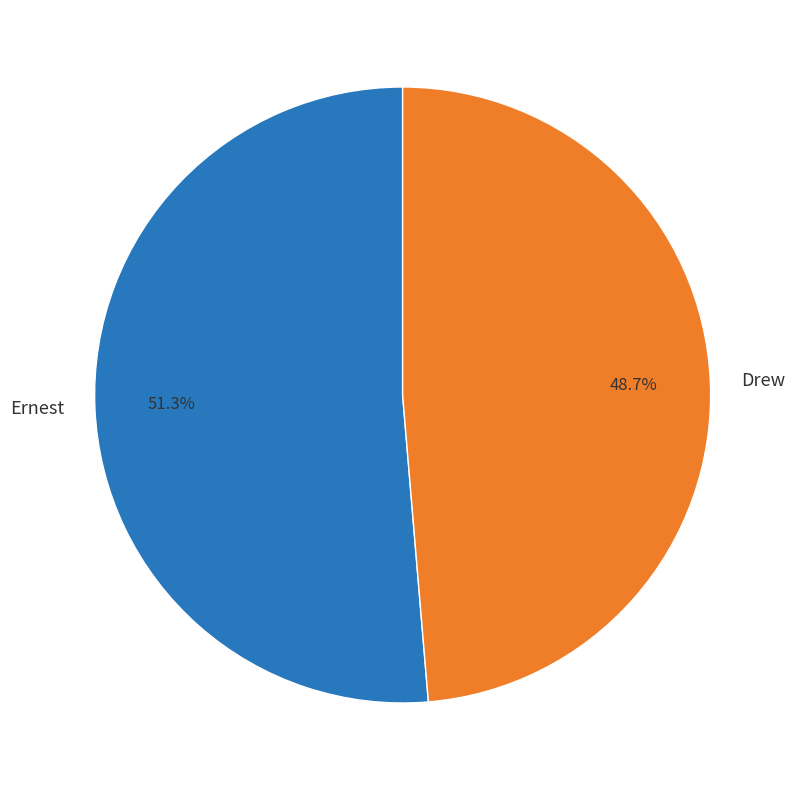

Is the sum of Ernest and Drew greater than half?

Yes